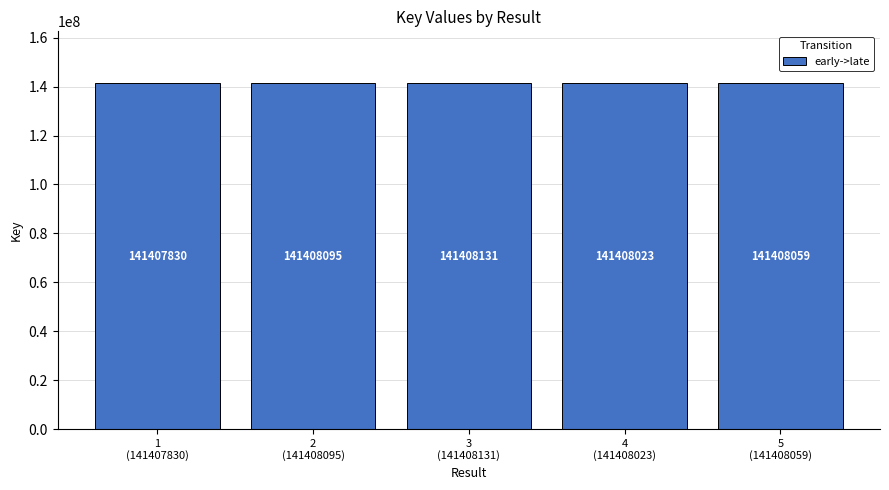

What value does the data have at 4
(141408023)?

141408023